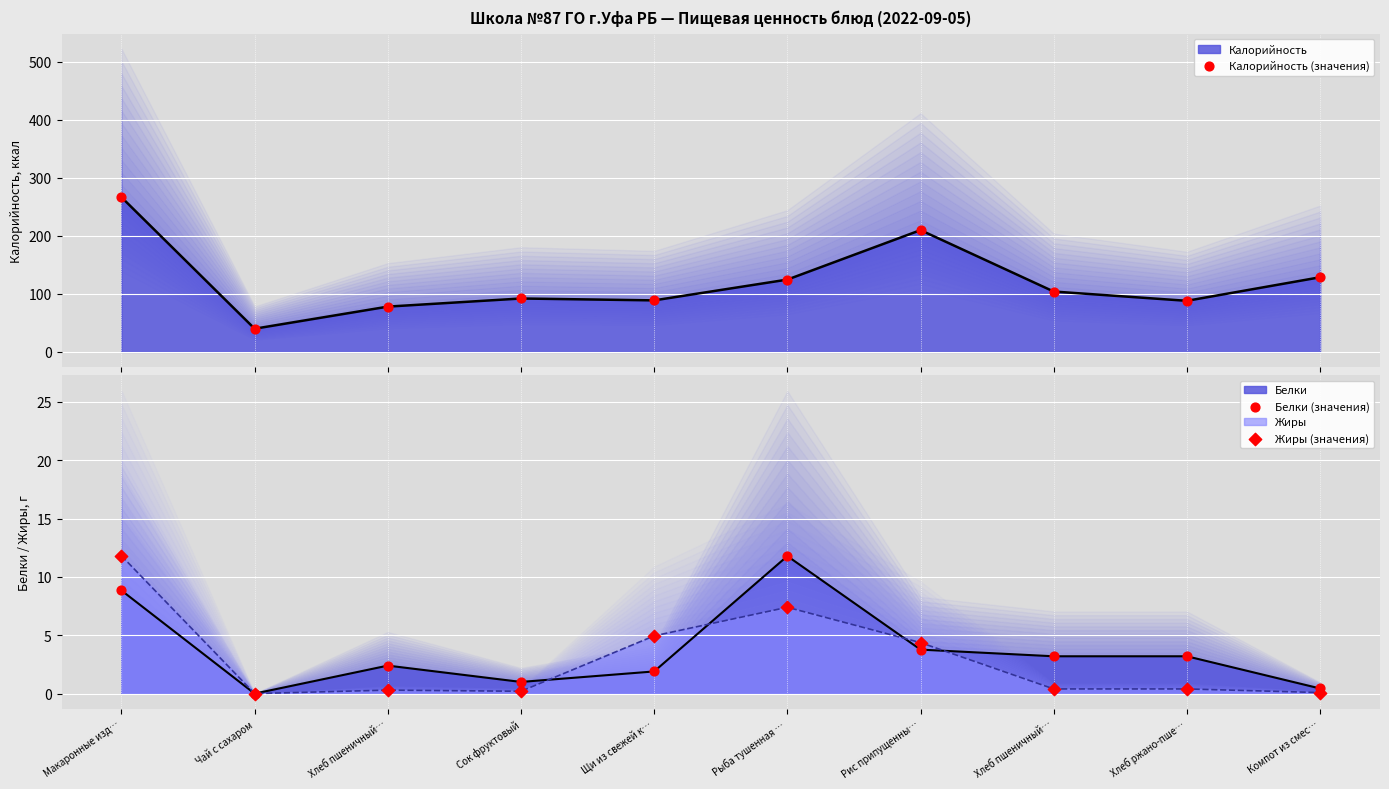

Which series has the widest spread of Y values?

Калорийность (значения)